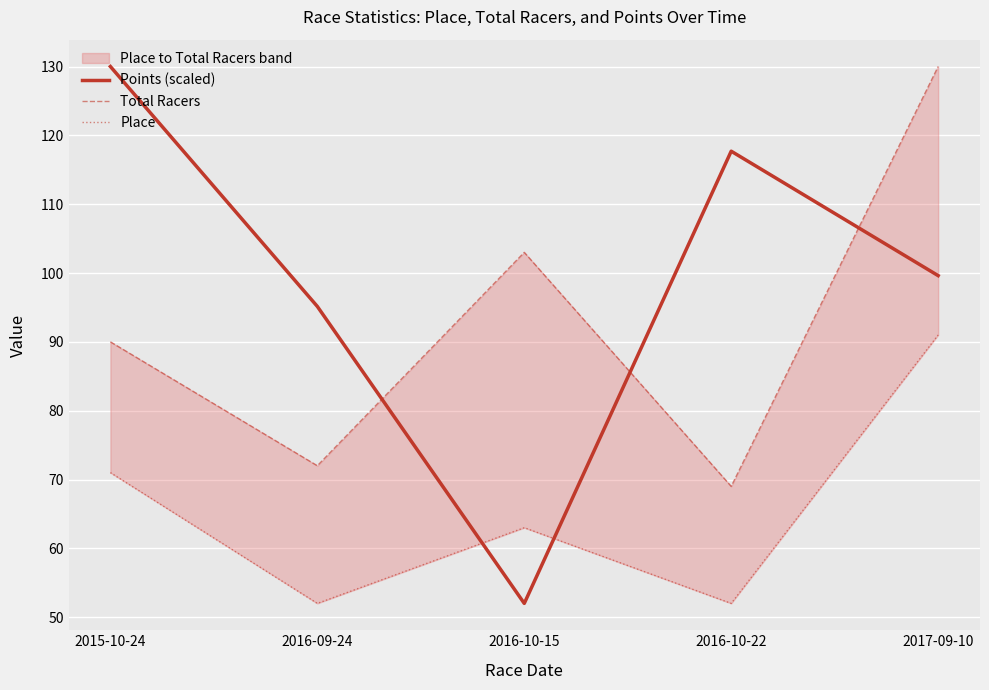

How many values in the Total Racers series exceed 90?

2